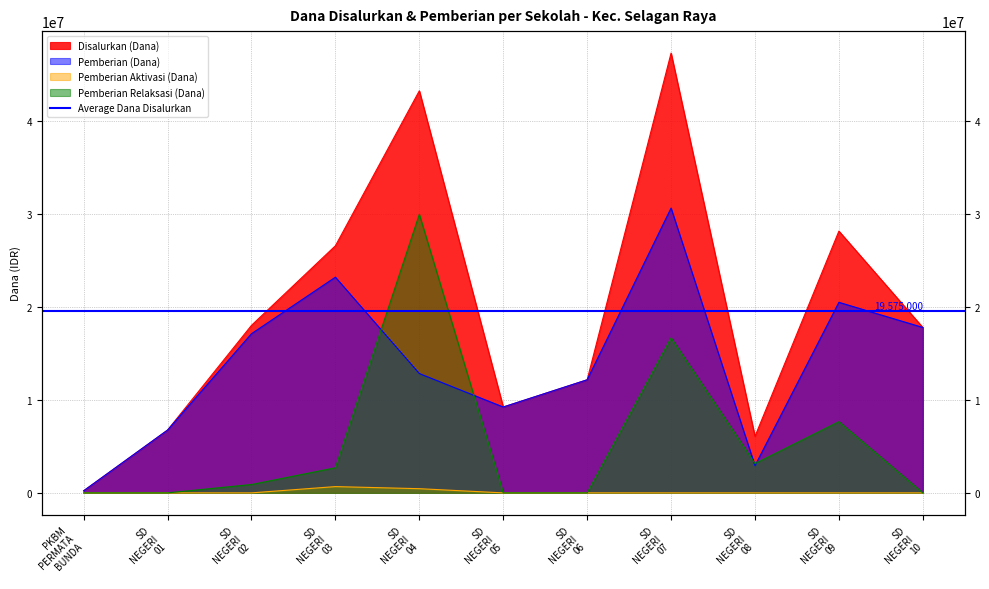

What is the sum of all Pemberian Relaksasi (Dana) values?

60975000